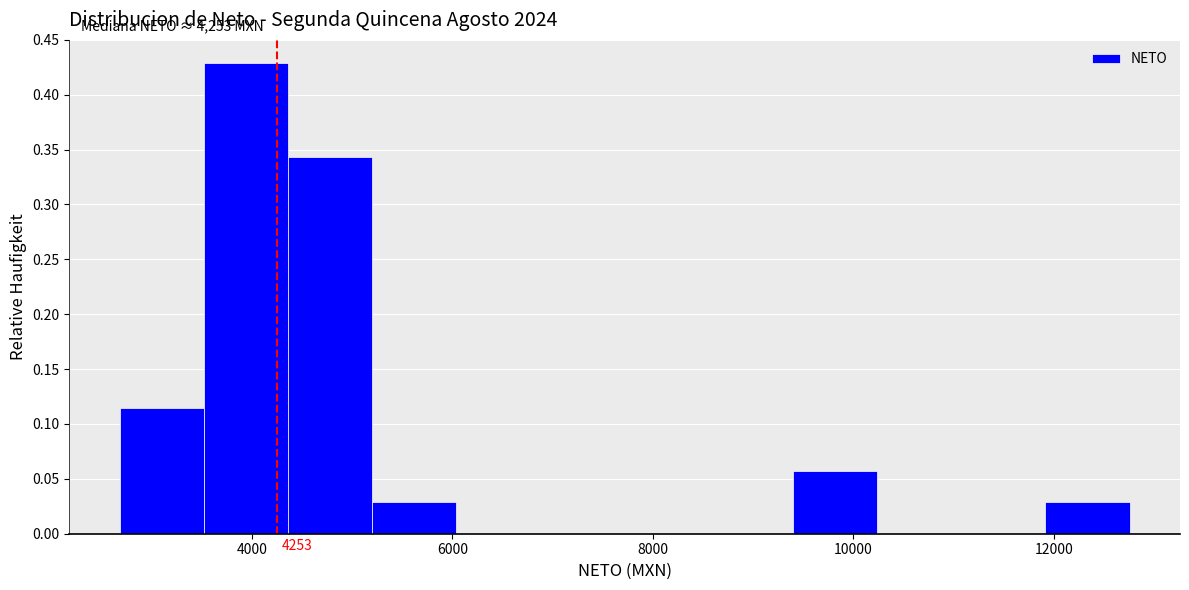

Over which range of the x-axis is the bar tallest?

3600 to 4400